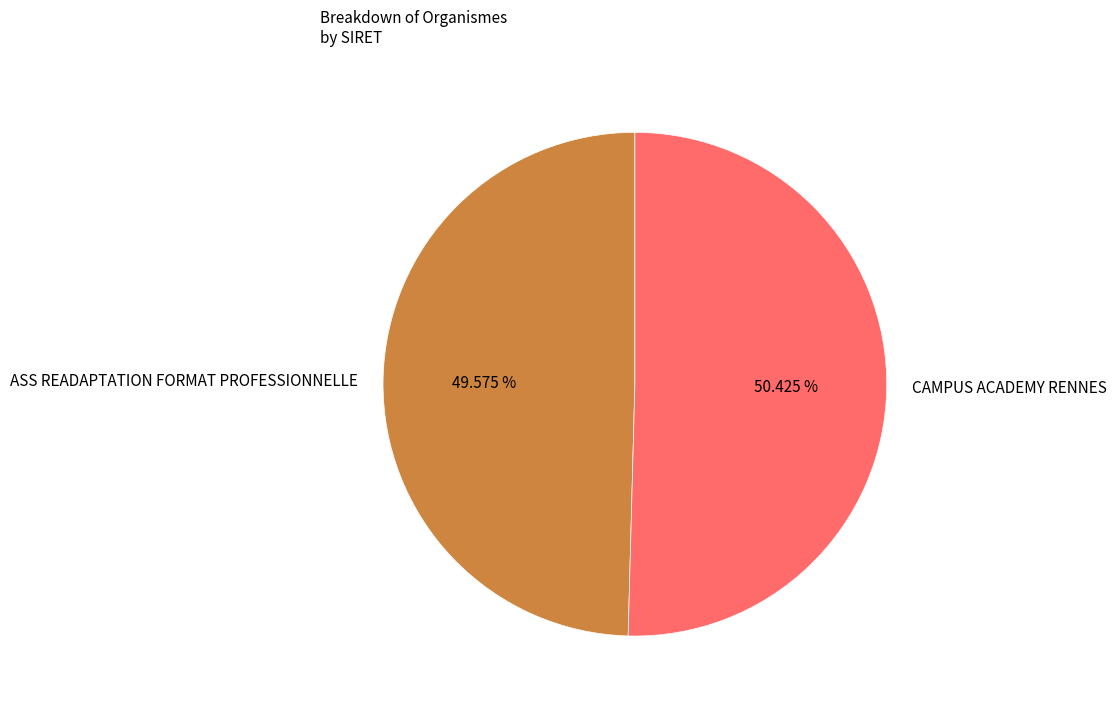

Approximately how many times larger is the value at CAMPUS ACADEMY RENNES compared to ASS READAPTATION FORMAT PROFESSIONNELLE?

1.0